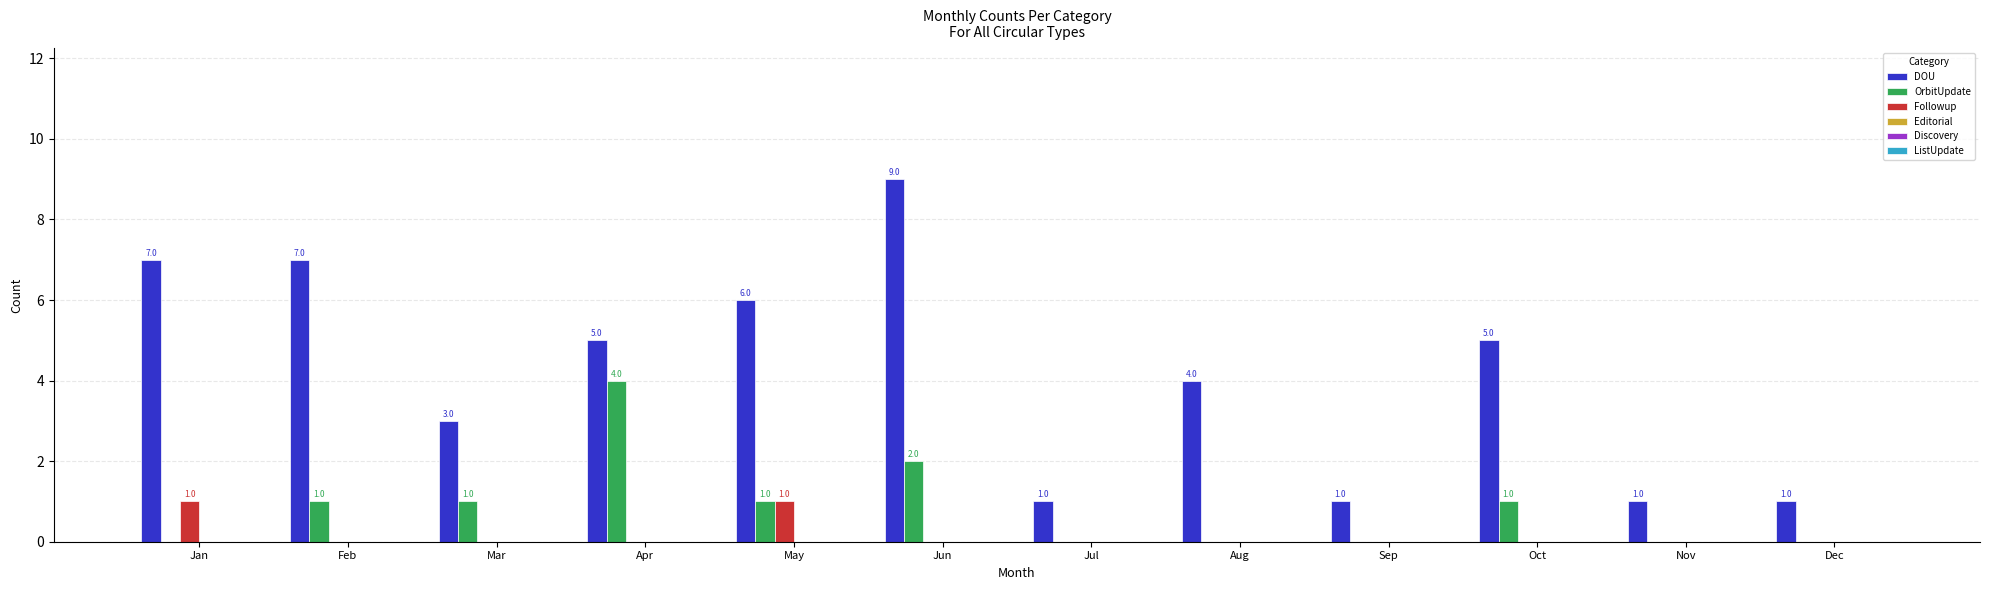

Reading left to right, extract all data points from this chart.

DOU: Jan=7	Feb=7	Mar=3	Apr=5	May=6	Jun=9	Jul=1	Aug=4	Sep=1	Oct=5	Nov=1	Dec=1
OrbitUpdate: Jan=0	Feb=1	Mar=1	Apr=4	May=1	Jun=2	Jul=0	Aug=0	Sep=0	Oct=1	Nov=0	Dec=0
Followup: Jan=1	Feb=0	Mar=0	Apr=0	May=1	Jun=0	Jul=0	Aug=0	Sep=0	Oct=0	Nov=0	Dec=0